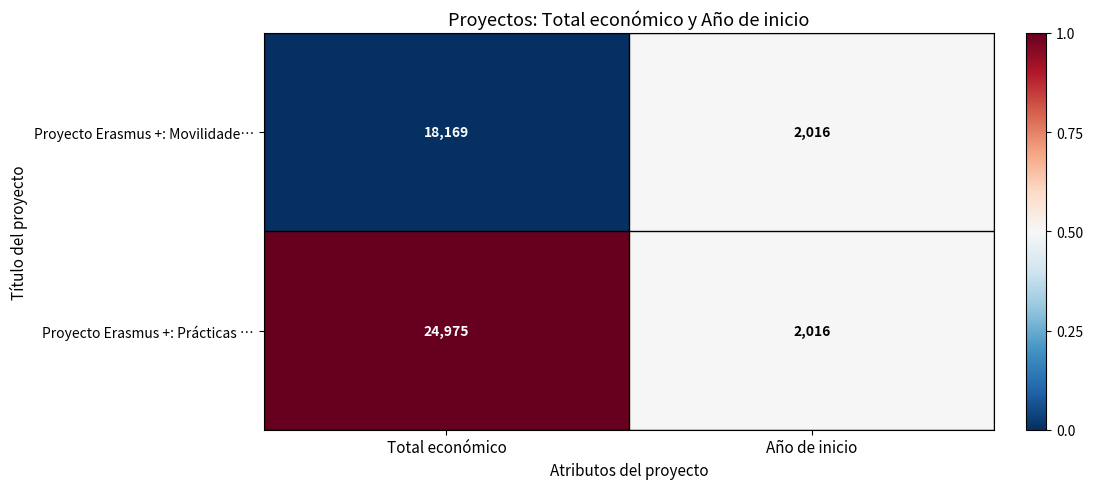

Is it true that Proyecto Erasmus +: Movilidade… equals 2016 at Año de inicio?

True